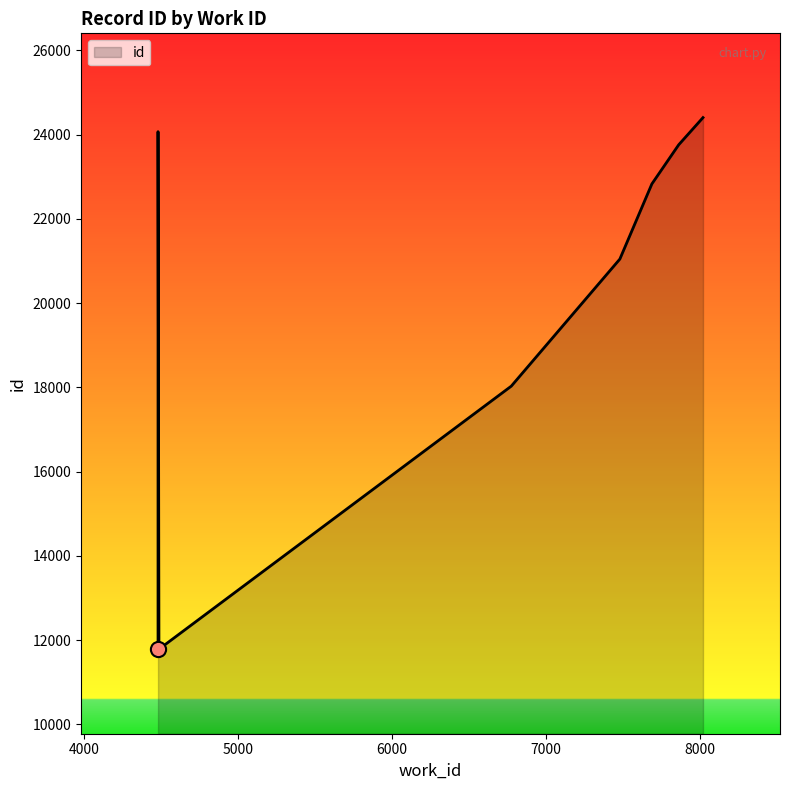

Between 4480 and 4486, which is larger?

4486